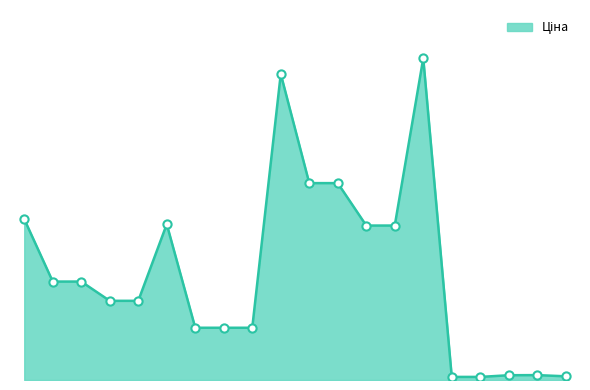

Does the chart have visible grid lines?

No